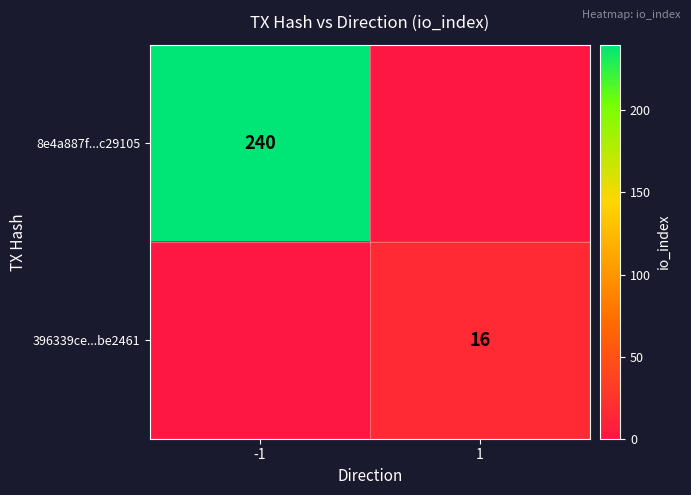

How many series are shown in this chart?

2